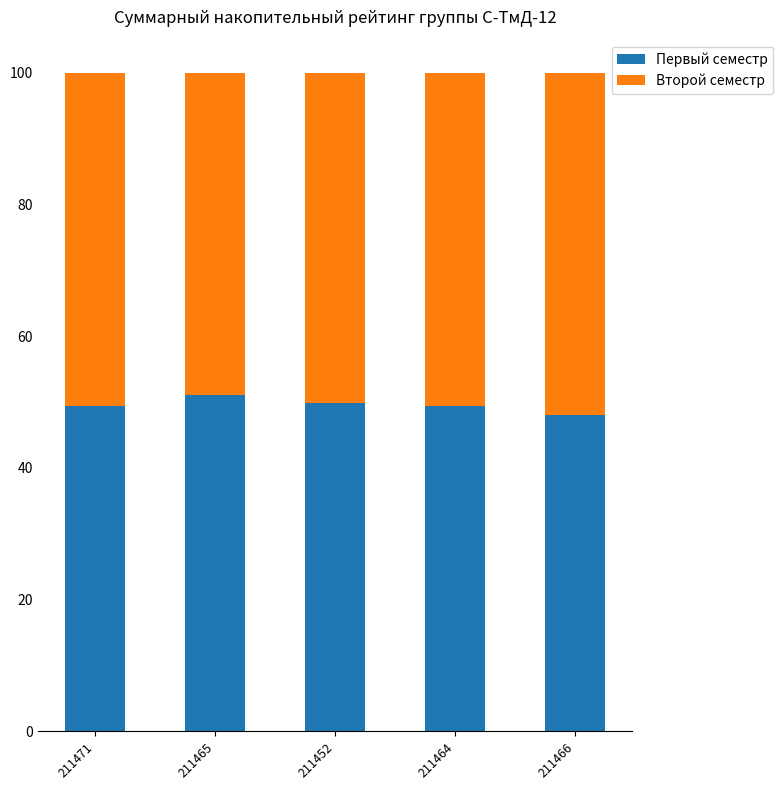

The value of Первый семестр at 211464 is 12.2. True or false?

False